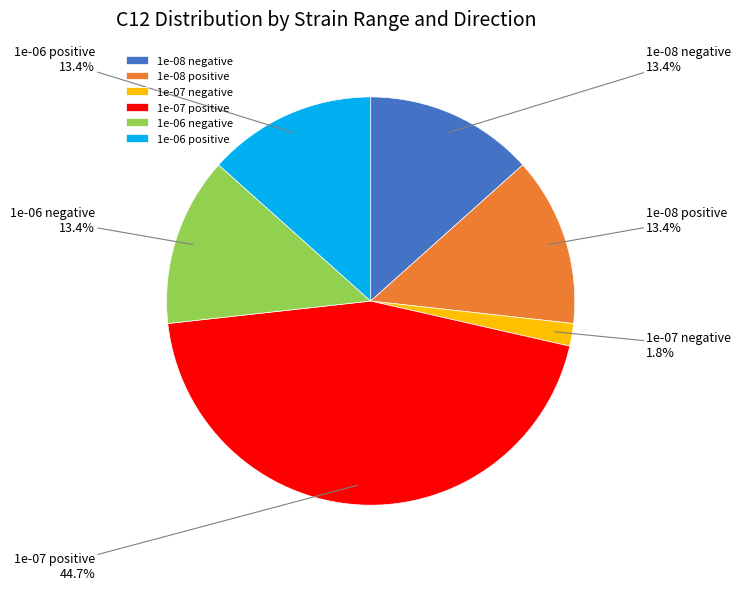

What percentage is NOT represented by 1e-07 positive?

55.3%